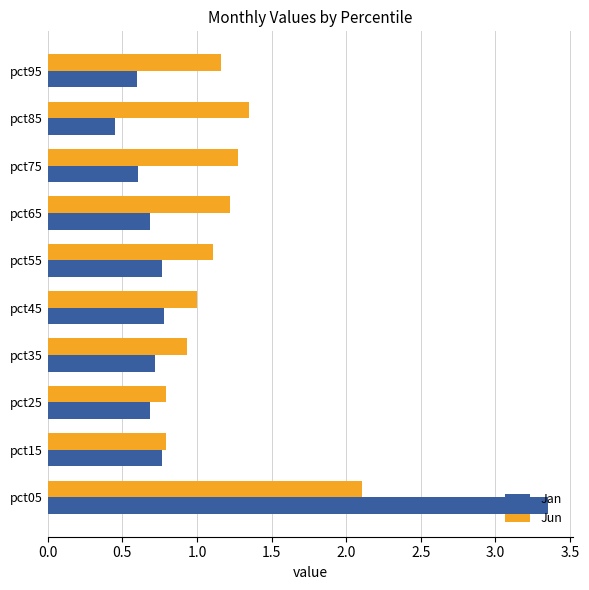

How many data points does each series have?

10